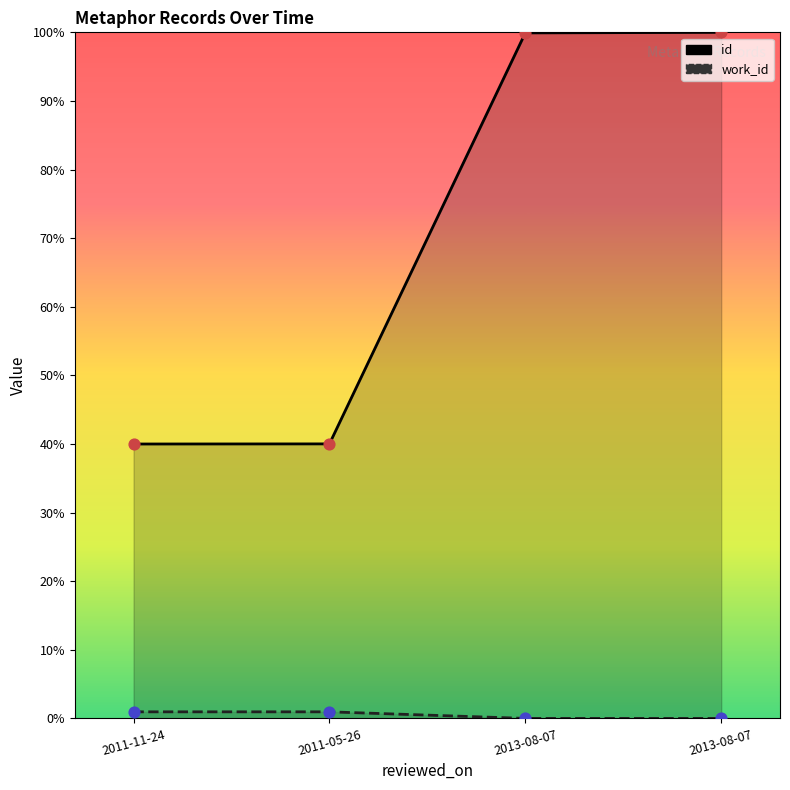

Which series reaches the maximum Y coordinate?

id